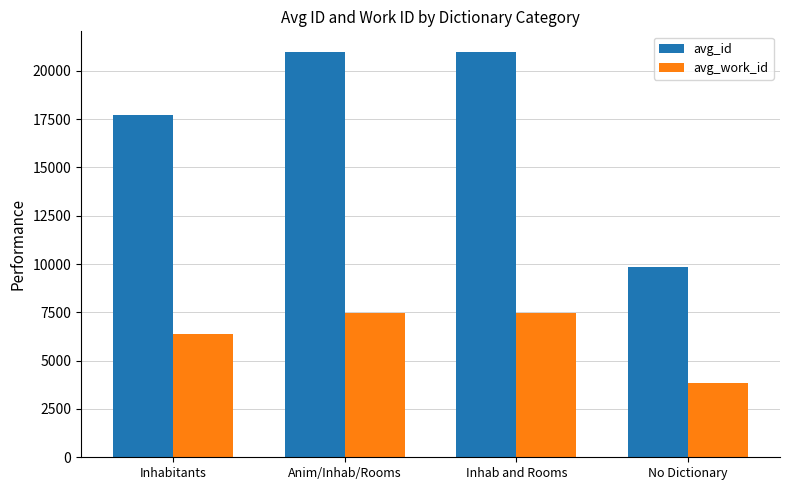

Is it true that avg_id equals 20995.0 at Inhab and Rooms?

True